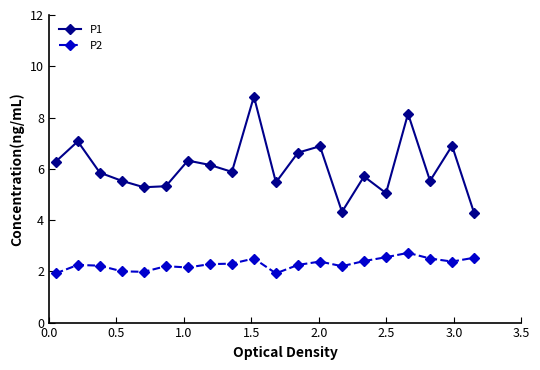

At how many categories does at least one series exceed 4?

20